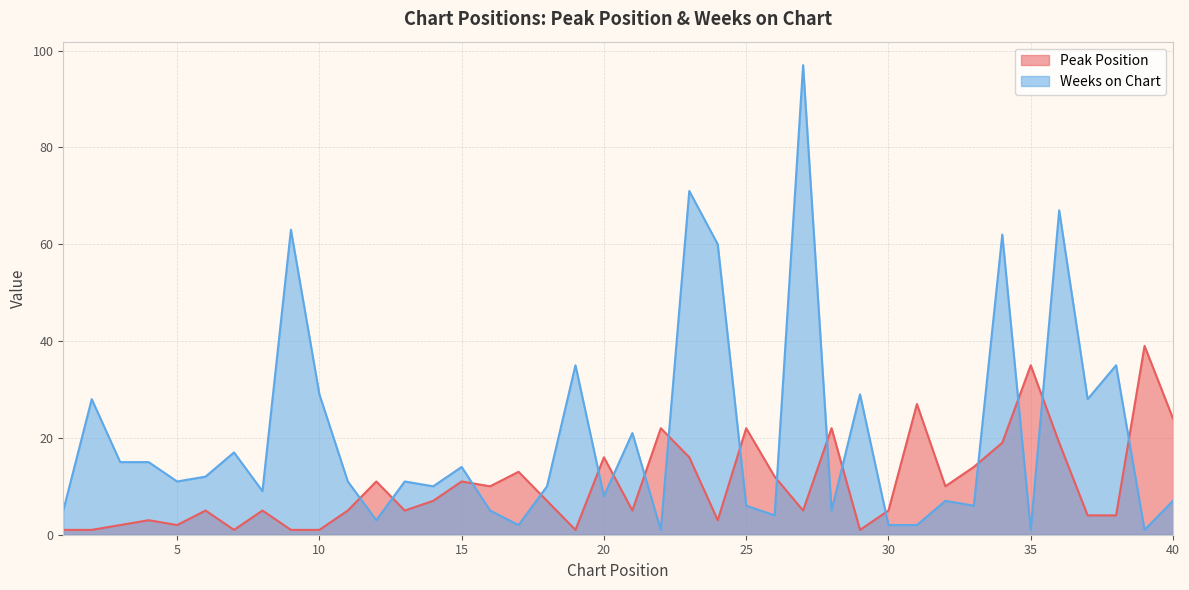

The value of Weeks on Chart at 17 is 0. True or false?

False